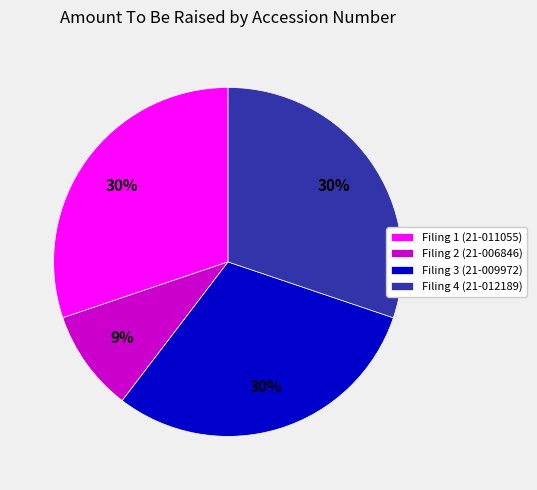

Which category has the smallest portion of the pie?

Filing 2 (21-006846)